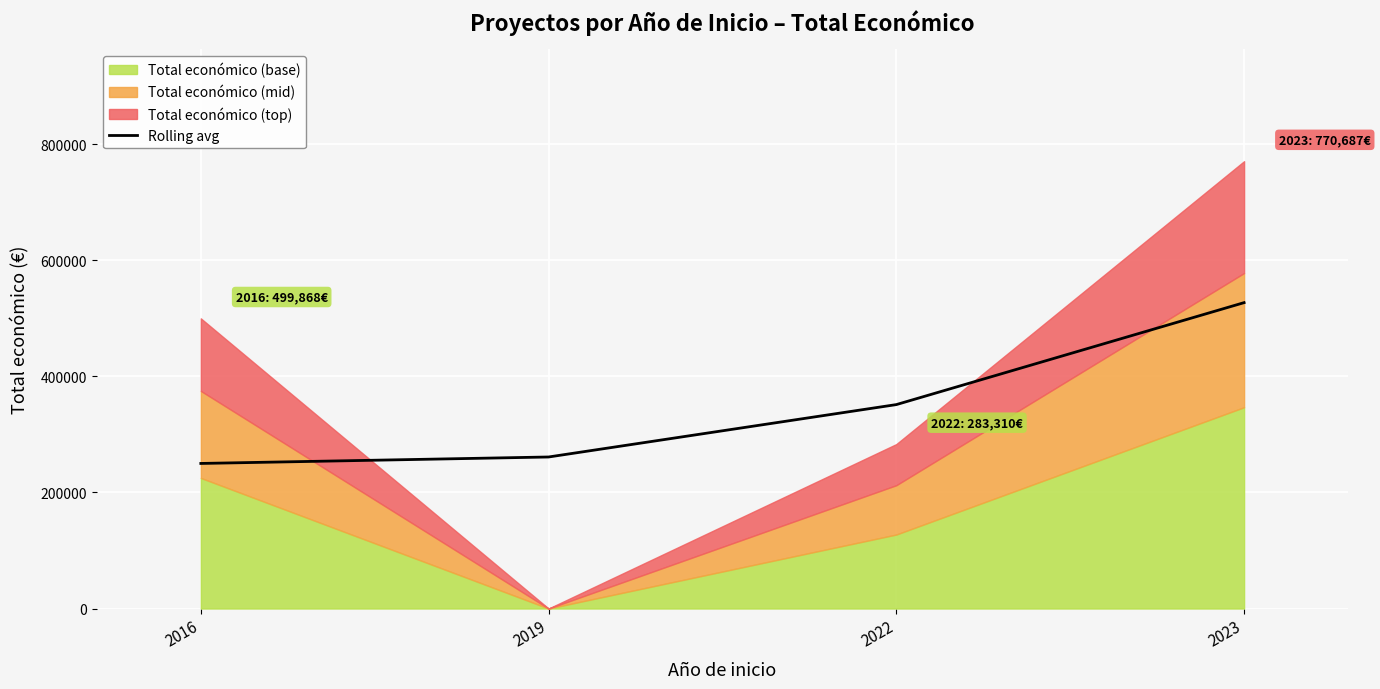

How many values exceed 351332?

2